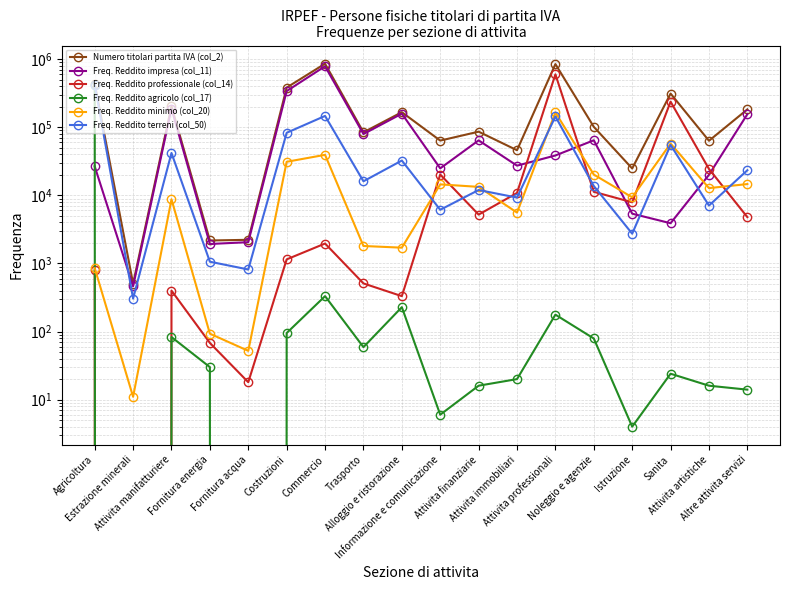

What is the lowest value of the Freq. Reddito terreni (col_50) series?

305